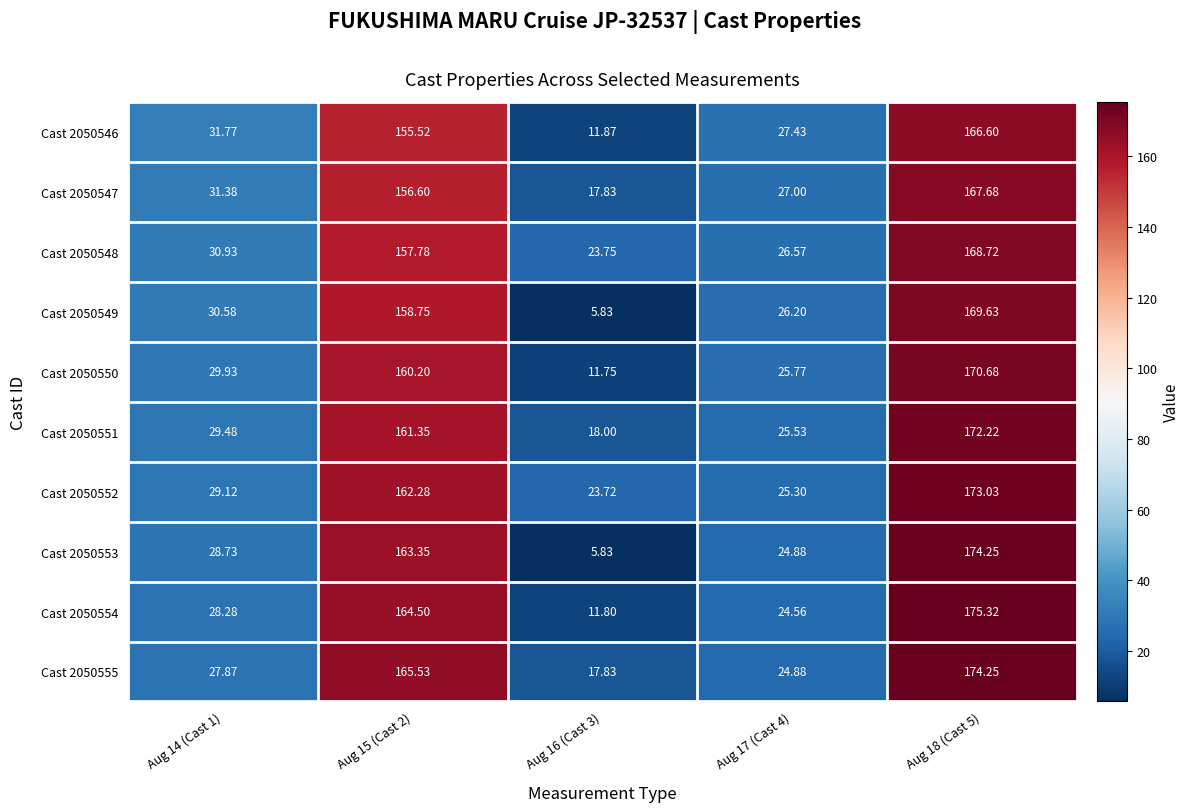

Is the value of Cast 2050549 at Aug 15 (Cast 2) greater than the value of Cast 2050548 at Aug 14 (Cast 1)?

Yes